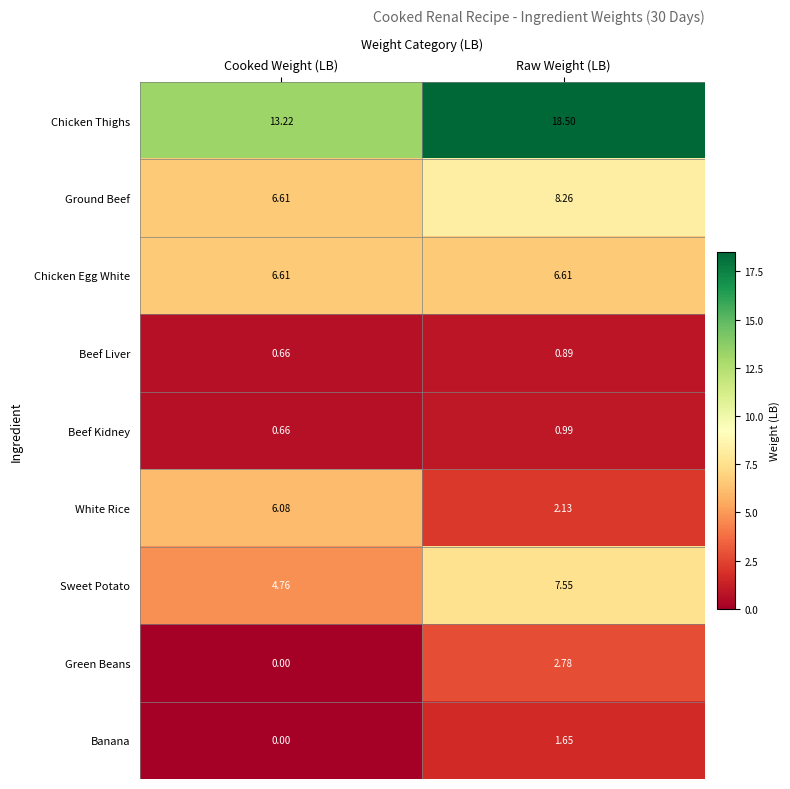

What is the greatest value displayed?

18.5